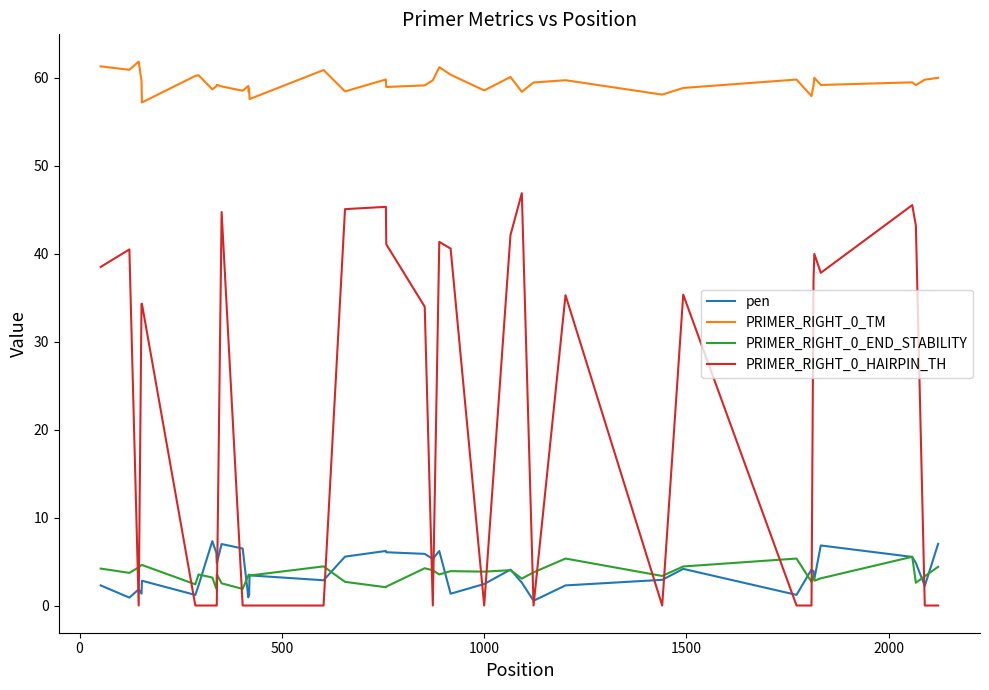

Which series has the largest total across all categories?

PRIMER_RIGHT_0_TM